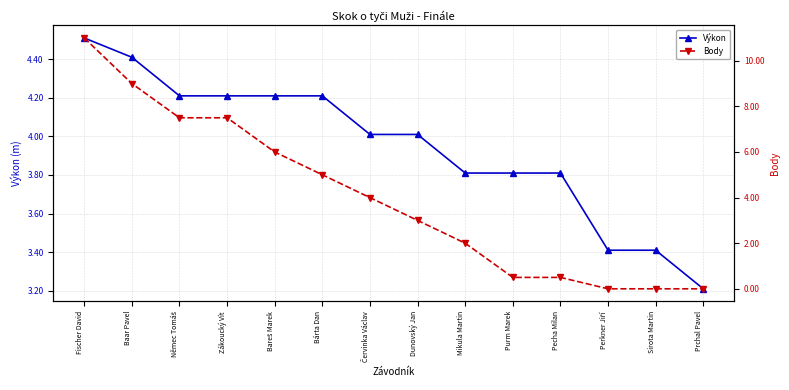

How many times do Výkon and Body cross each other?

1